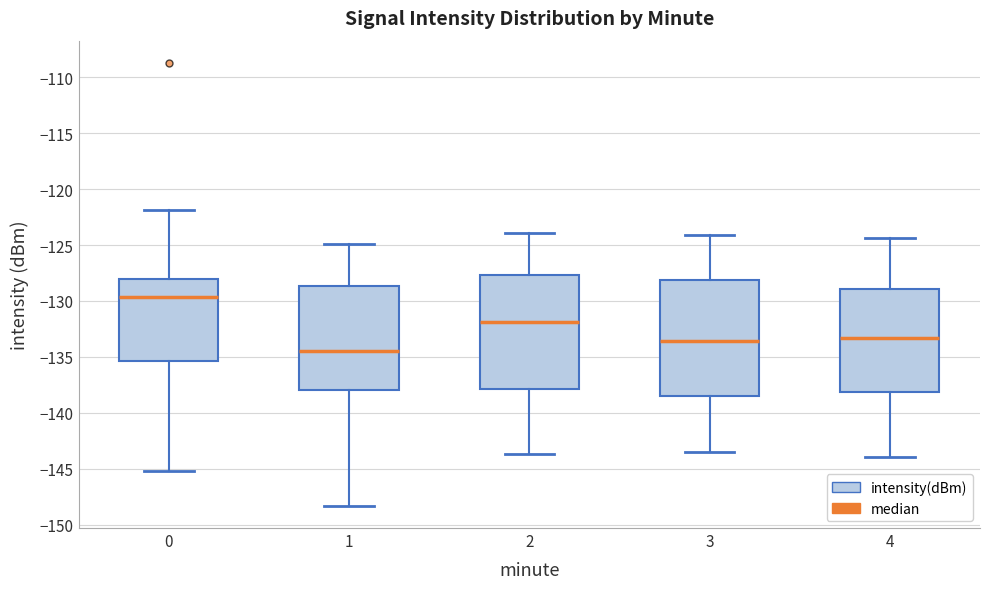

Reading left to right, read every box against the y-axis: the position of its median line, the range the box covers, and the ends of its whiskers. The values are not printed on the chart, so give them approximately, as read against the axis.

0: median -129.5, box -135.5 to -128.0, whiskers -145.0 to -122.0
1: median -134.5, box -138.0 to -128.5, whiskers -148.5 to -125.0
2: median -132.0, box -138.0 to -127.5, whiskers -143.5 to -124.0
3: median -133.5, box -138.5 to -128.0, whiskers -143.5 to -124.0
4: median -133.5, box -138.0 to -129.0, whiskers -144.0 to -124.5